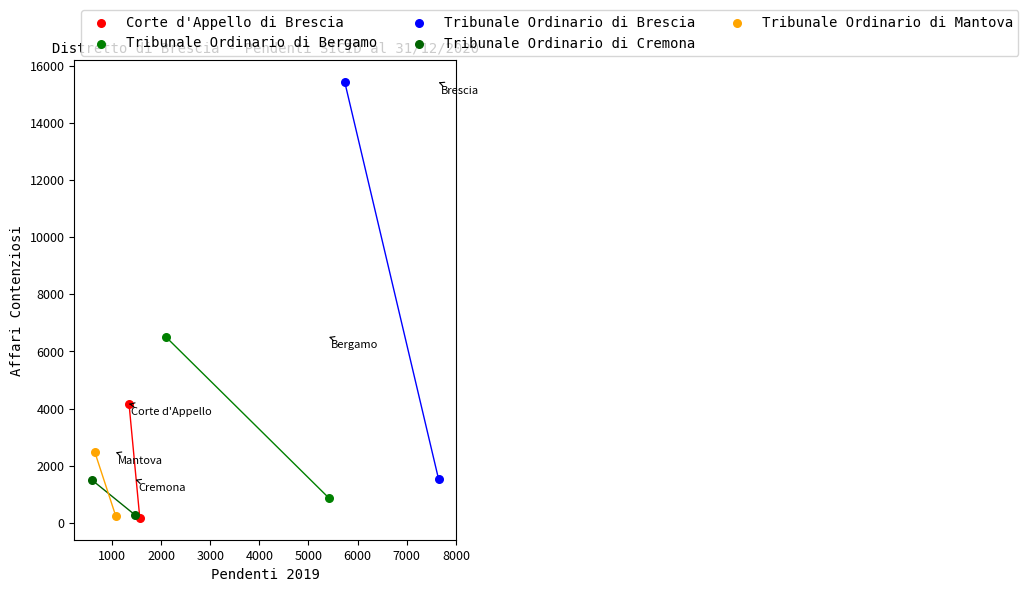

Which series has the largest Y range (max minus min)?

Tribunale Ordinario di Brescia